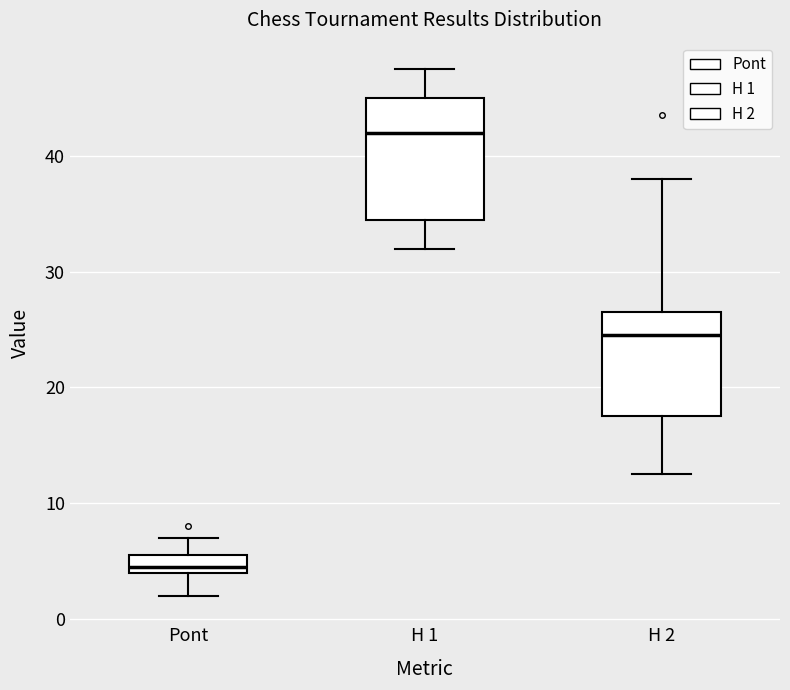

Comparing the boxes themselves (not the whiskers), which one is the tallest?

H 1